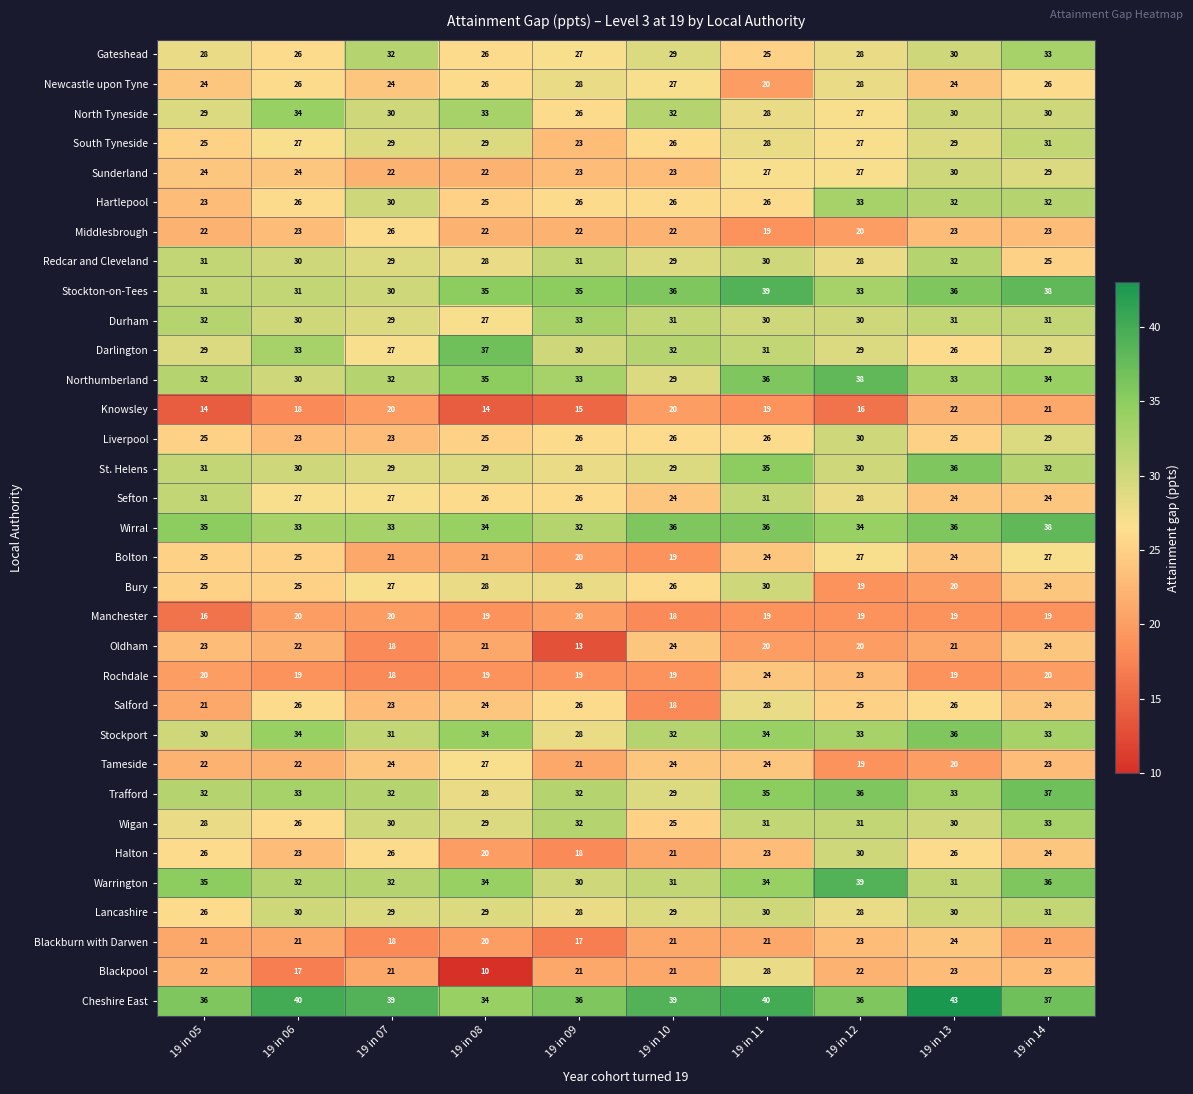

How many data points in Sefton are less than 27?

5